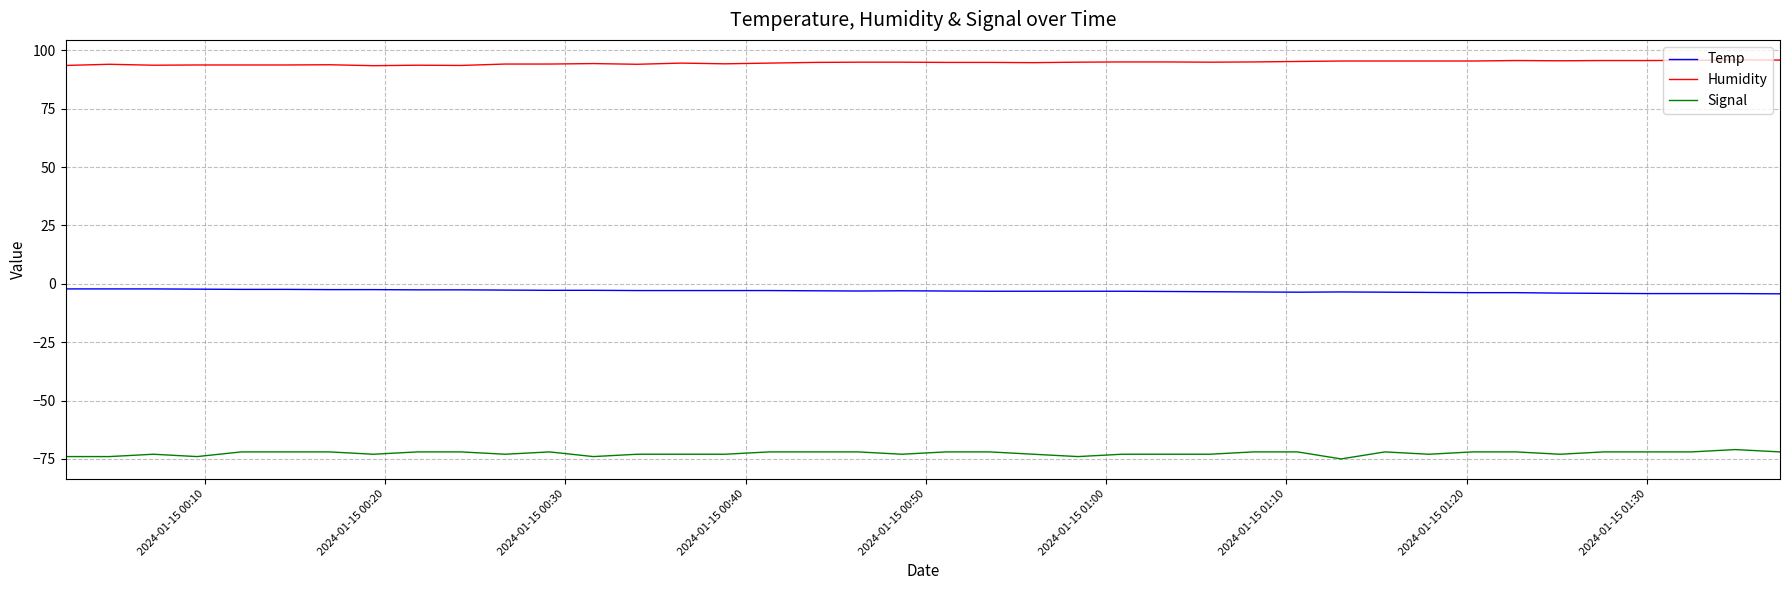

What is the minimum value for Temp?

-4.3